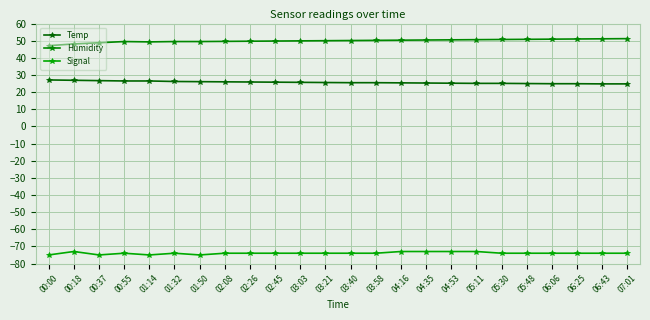

How many distinct data groups are displayed?

3